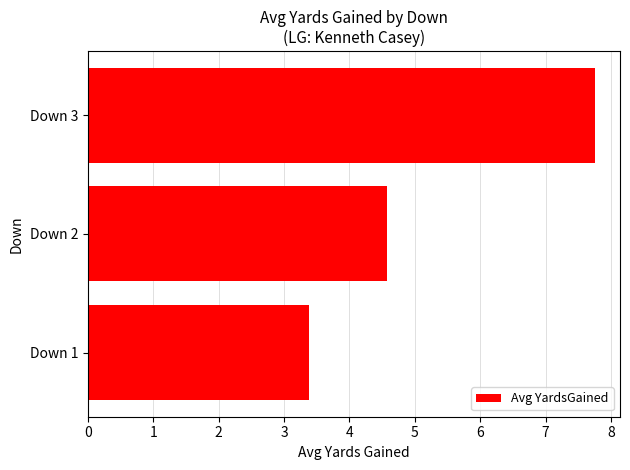

Reading bottom to top, list all the values displayed in this chart.

3.4	4.6	7.8